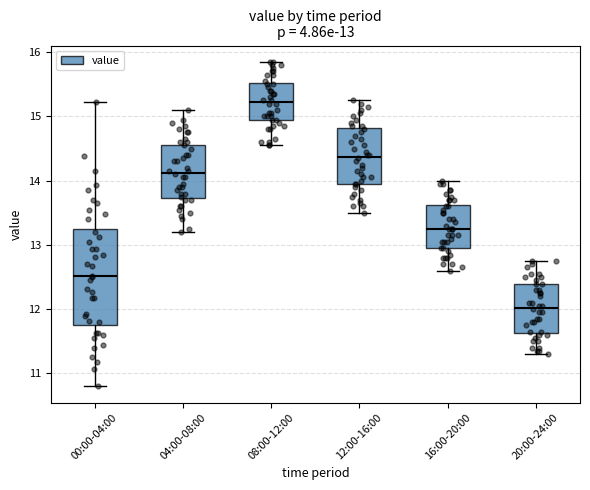

Which box is the tallest, from its lower edge to its upper edge?

00:00-04:00